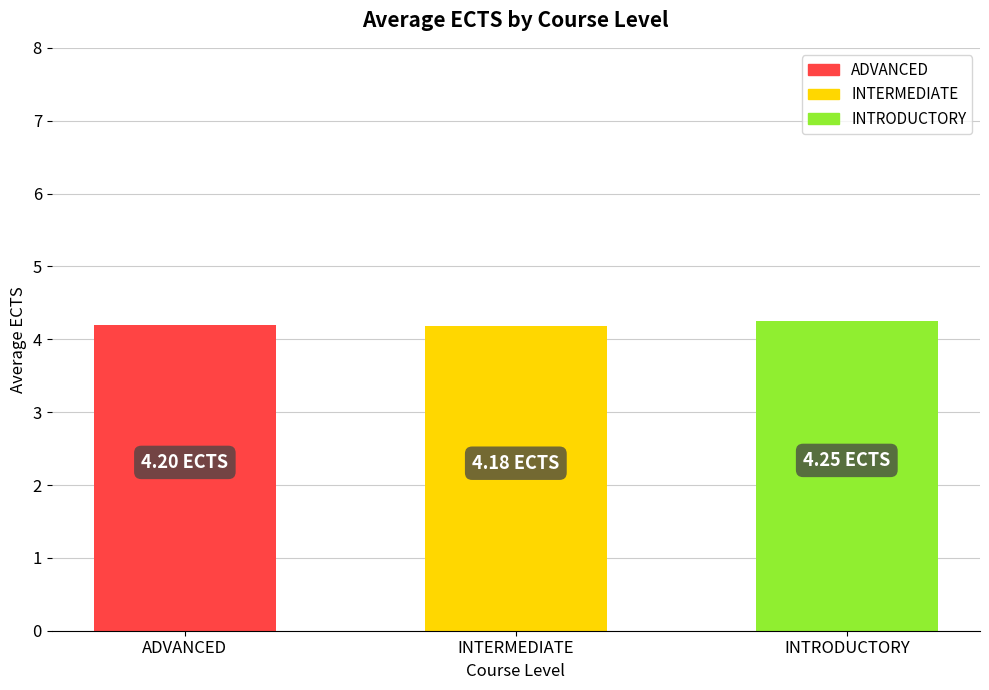

What is the ratio of the value at ADVANCED to the value at INTRODUCTORY?

1.0